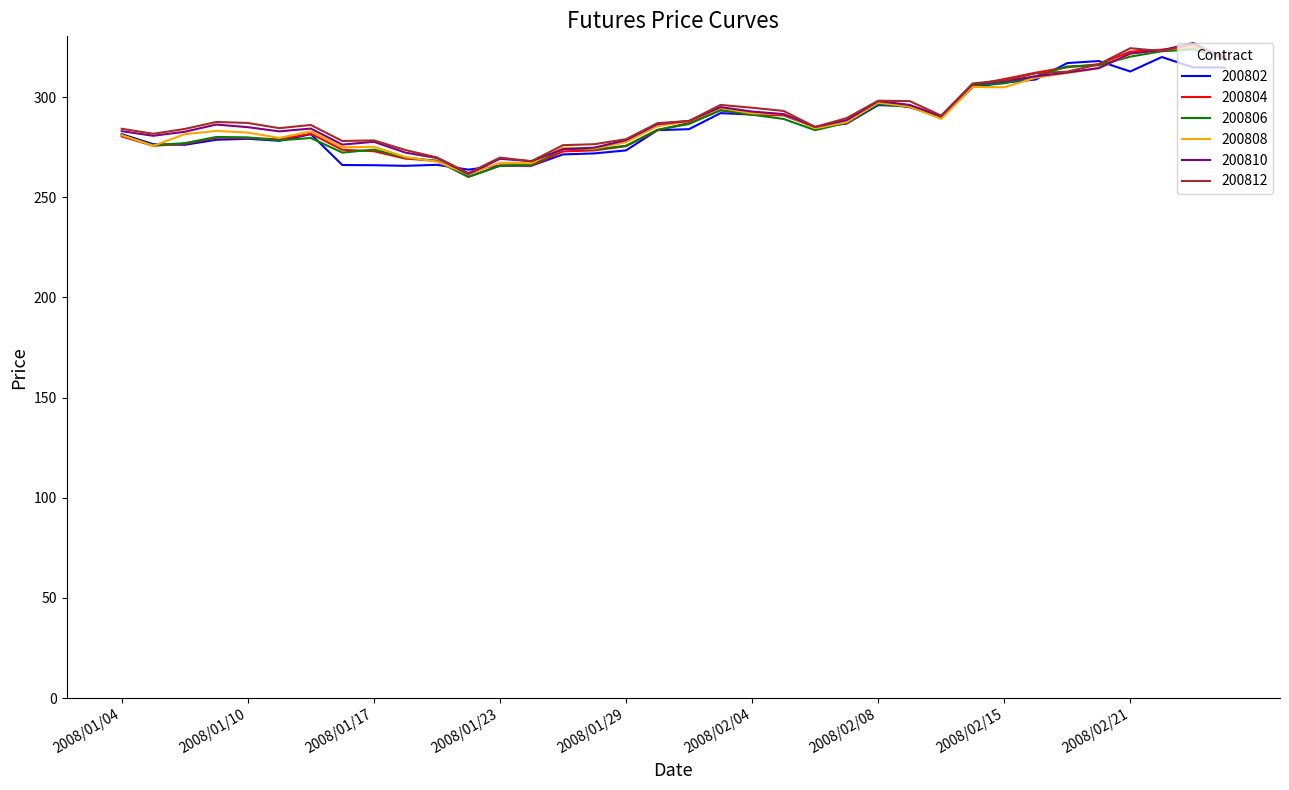

What is the greatest value displayed?

327.0